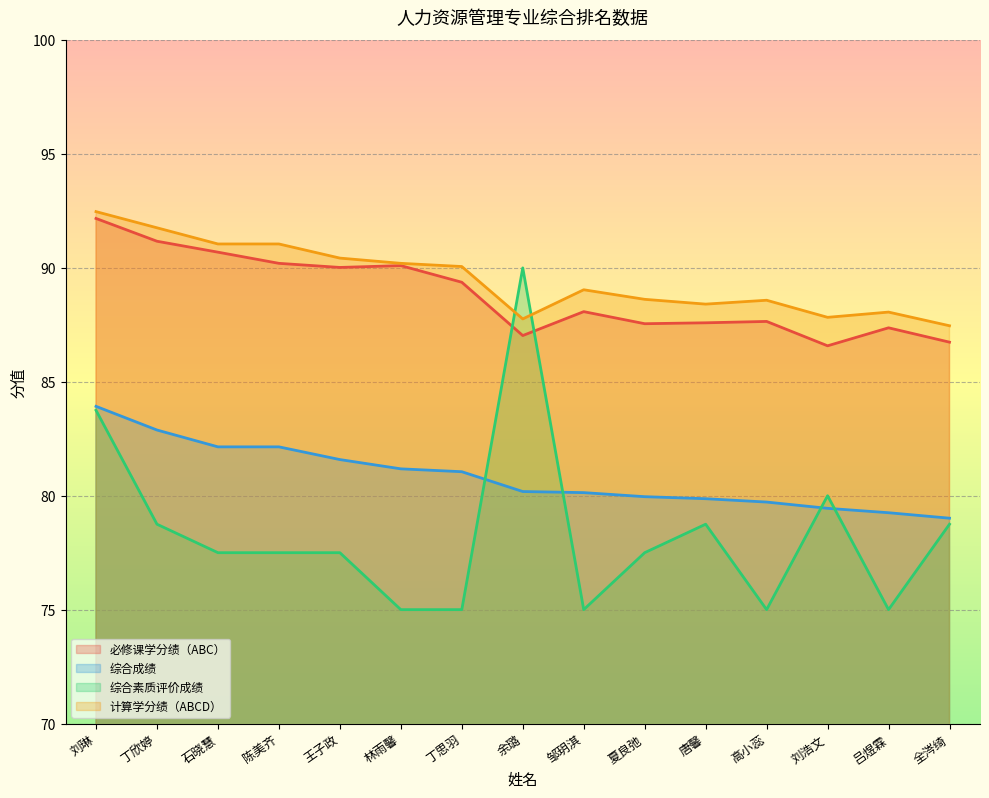

True or false: 计算学分绩（ABCD） has a value of 131.5 at 刘琳.

False